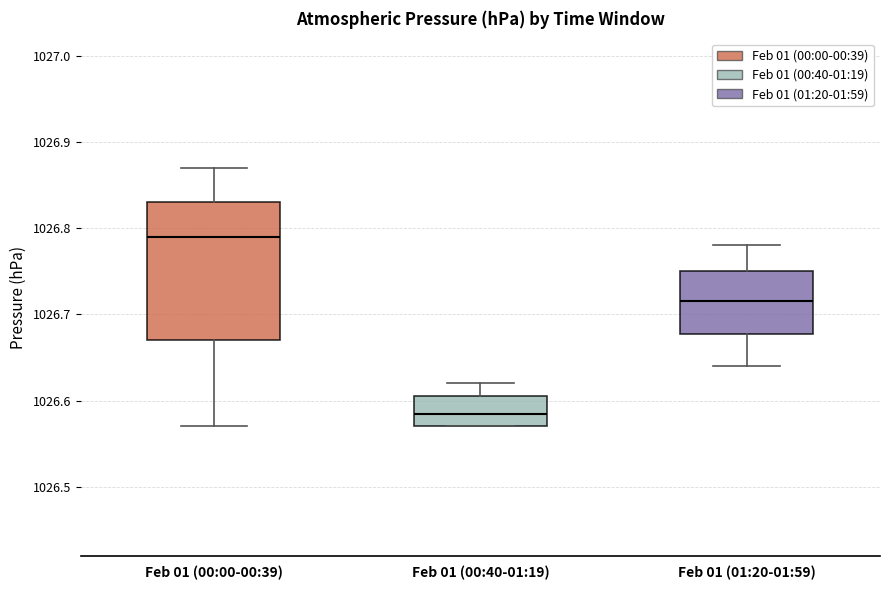

Which box's median line is the highest?

Feb 01 (00:00-00:39)